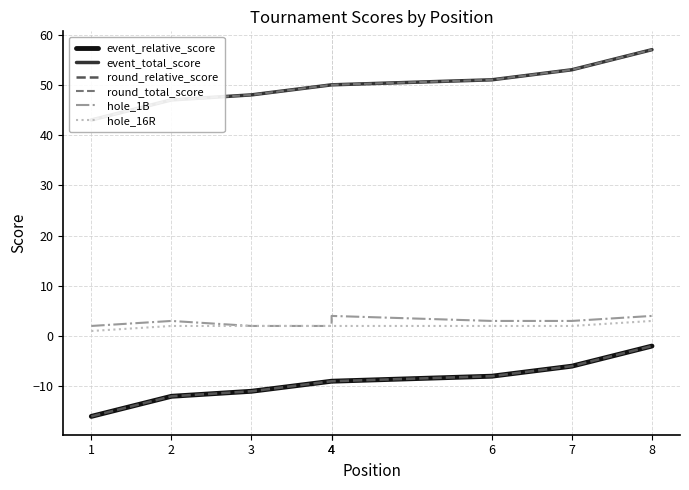

What is the average value of the event_total_score series?

50